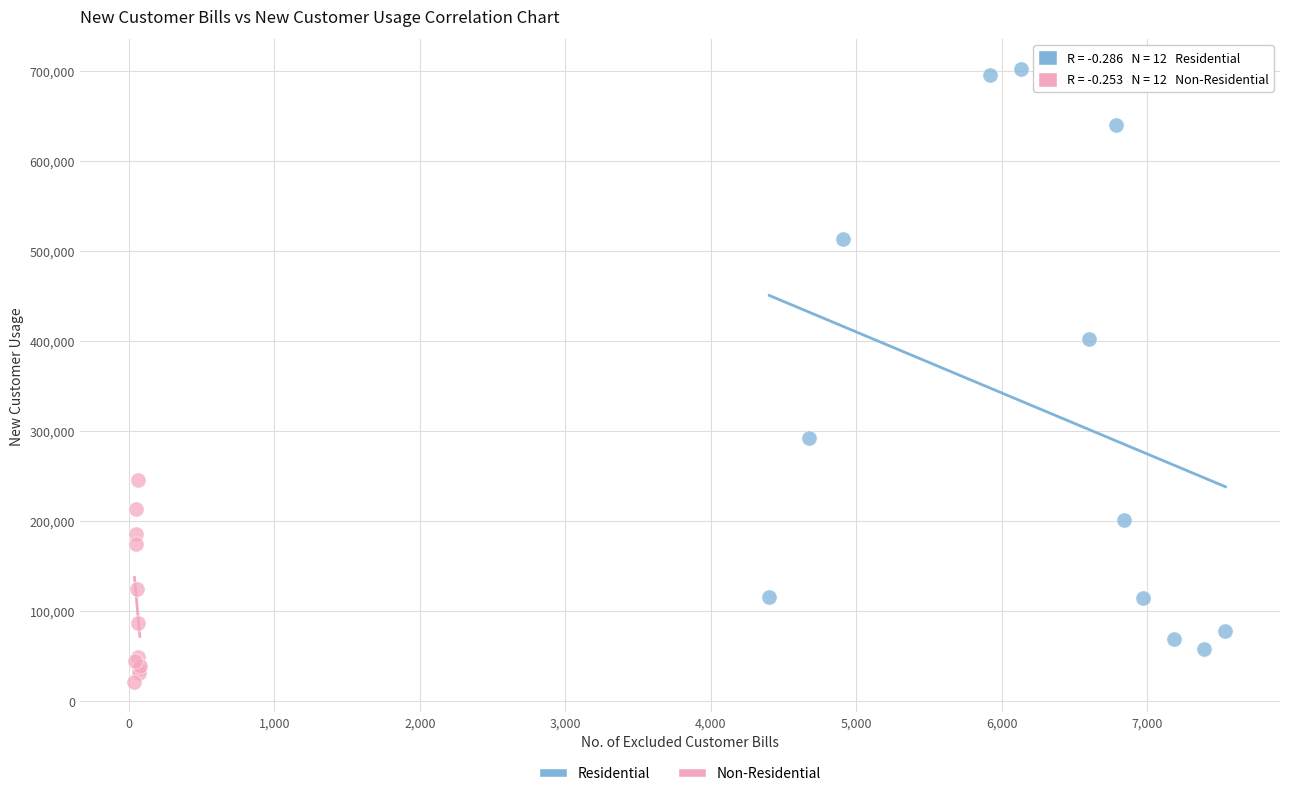

Which series has the widest spread of Y values?

Residential